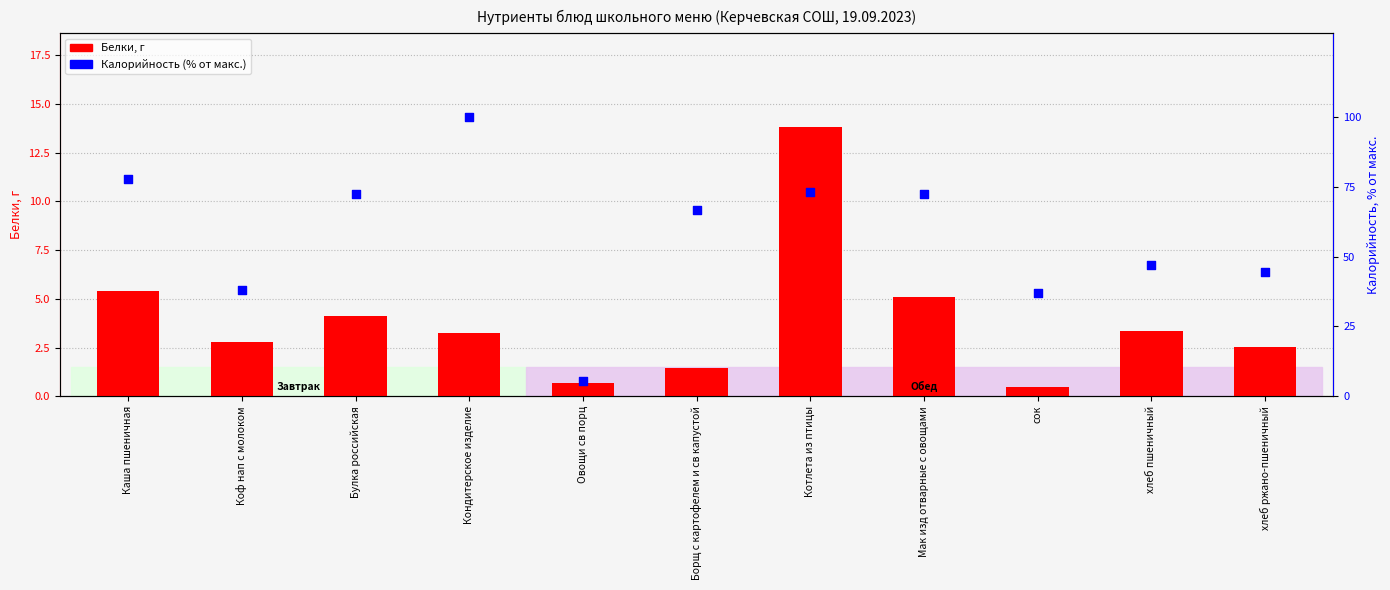

At how many categories does at least one series exceed 91?

1